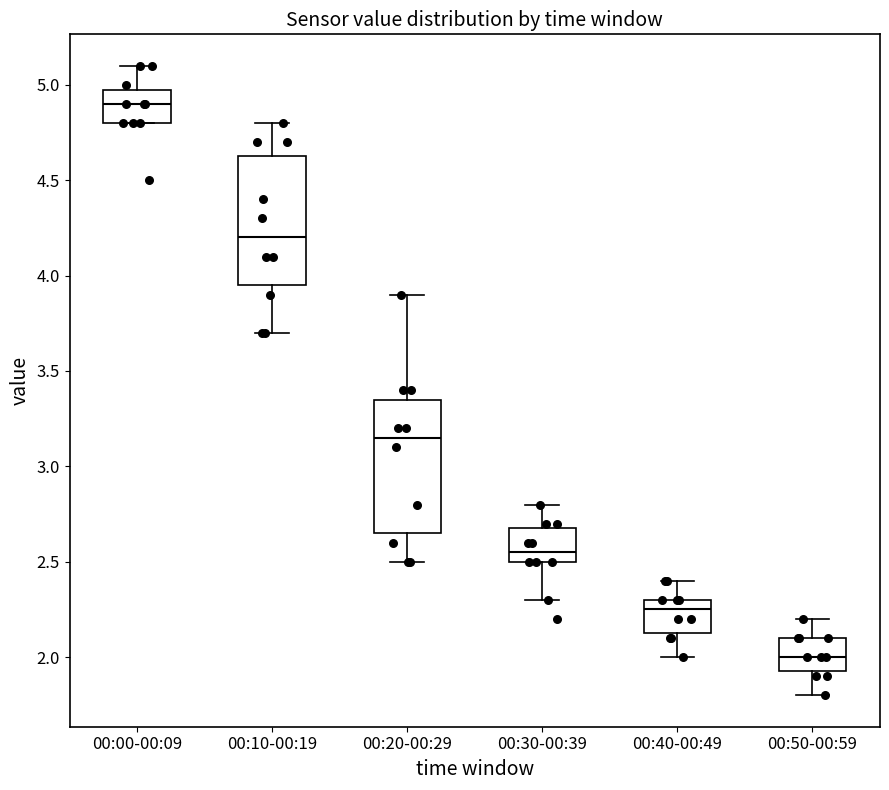

Reading left to right, transcribe this box plot: for each box, give where its median line is, the range the box spans, and where its two whiskers end, as read against the y-axis. The values are not printed on the chart, so give them approximately, as read against the axis.

00:00-00:09: median 4.90, box 4.80 to 5.00, whiskers 4.80 to 5.10
00:10-00:19: median 4.20, box 3.95 to 4.65, whiskers 3.70 to 4.80
00:20-00:29: median 3.15, box 2.65 to 3.35, whiskers 2.50 to 3.90
00:30-00:39: median 2.55, box 2.50 to 2.70, whiskers 2.30 to 2.80
00:40-00:49: median 2.25, box 2.15 to 2.30, whiskers 2.00 to 2.40
00:50-00:59: median 2.00, box 1.95 to 2.10, whiskers 1.80 to 2.20